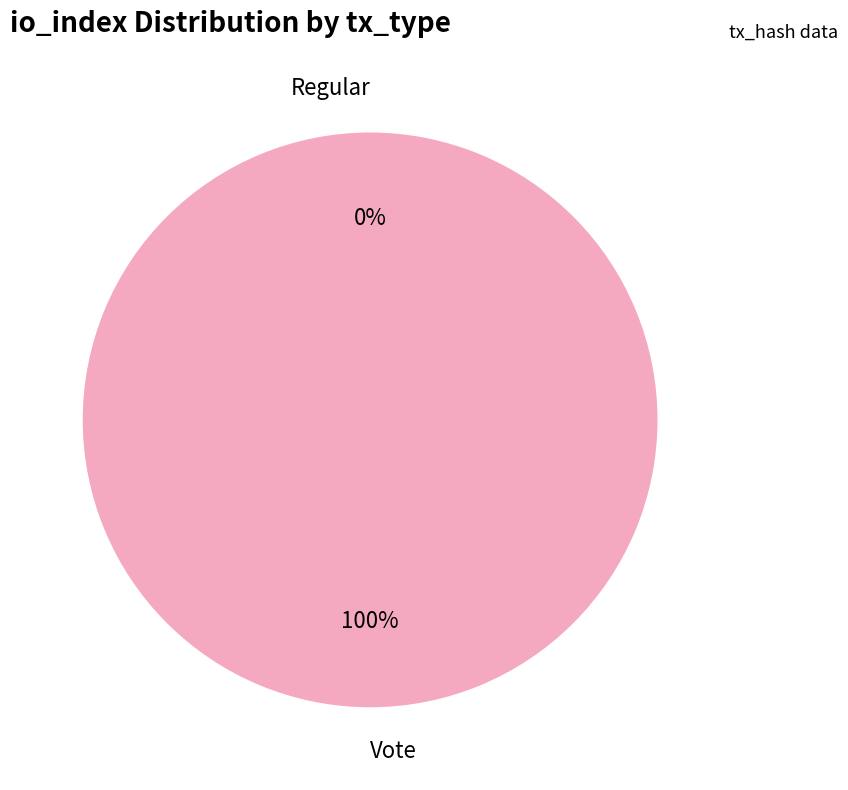

To the nearest percent, what portion does Vote represent?

100%